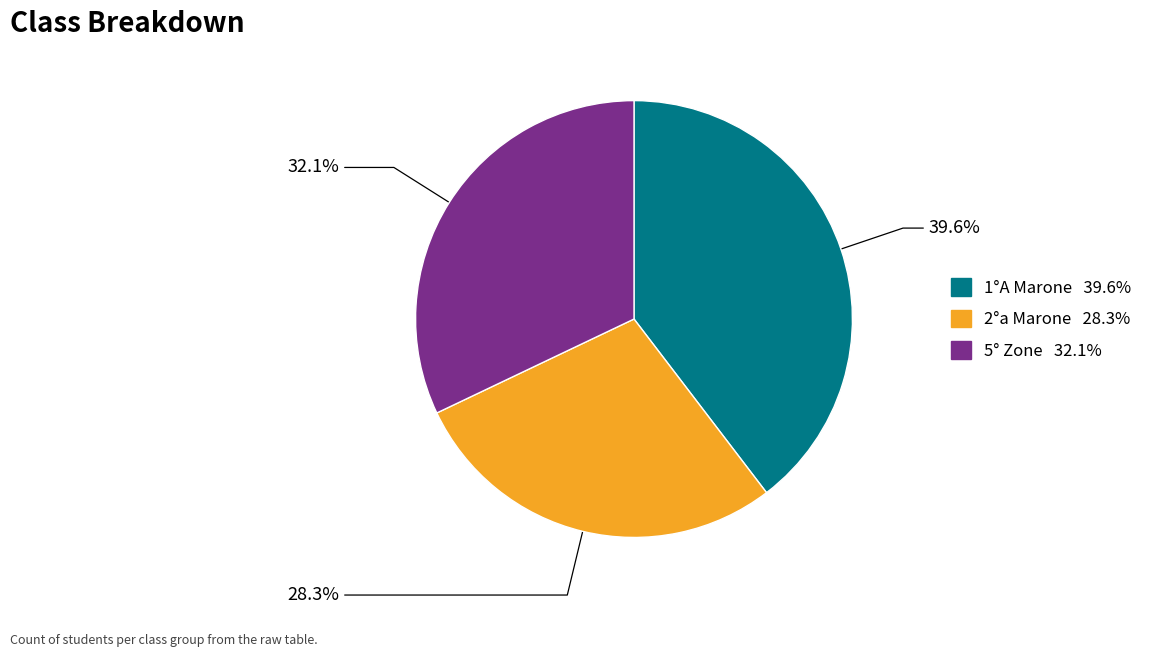

To the nearest percent, what portion does 2°a Marone represent?

28%